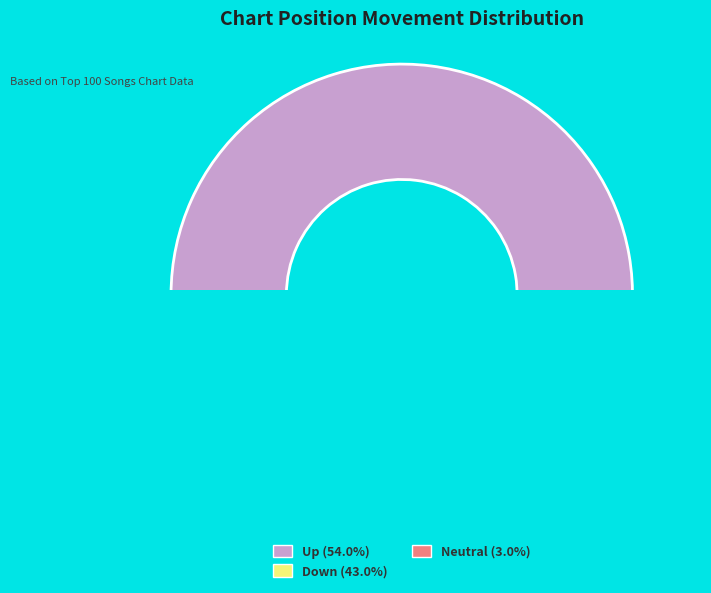

To the nearest percent, what portion does down represent?

43%